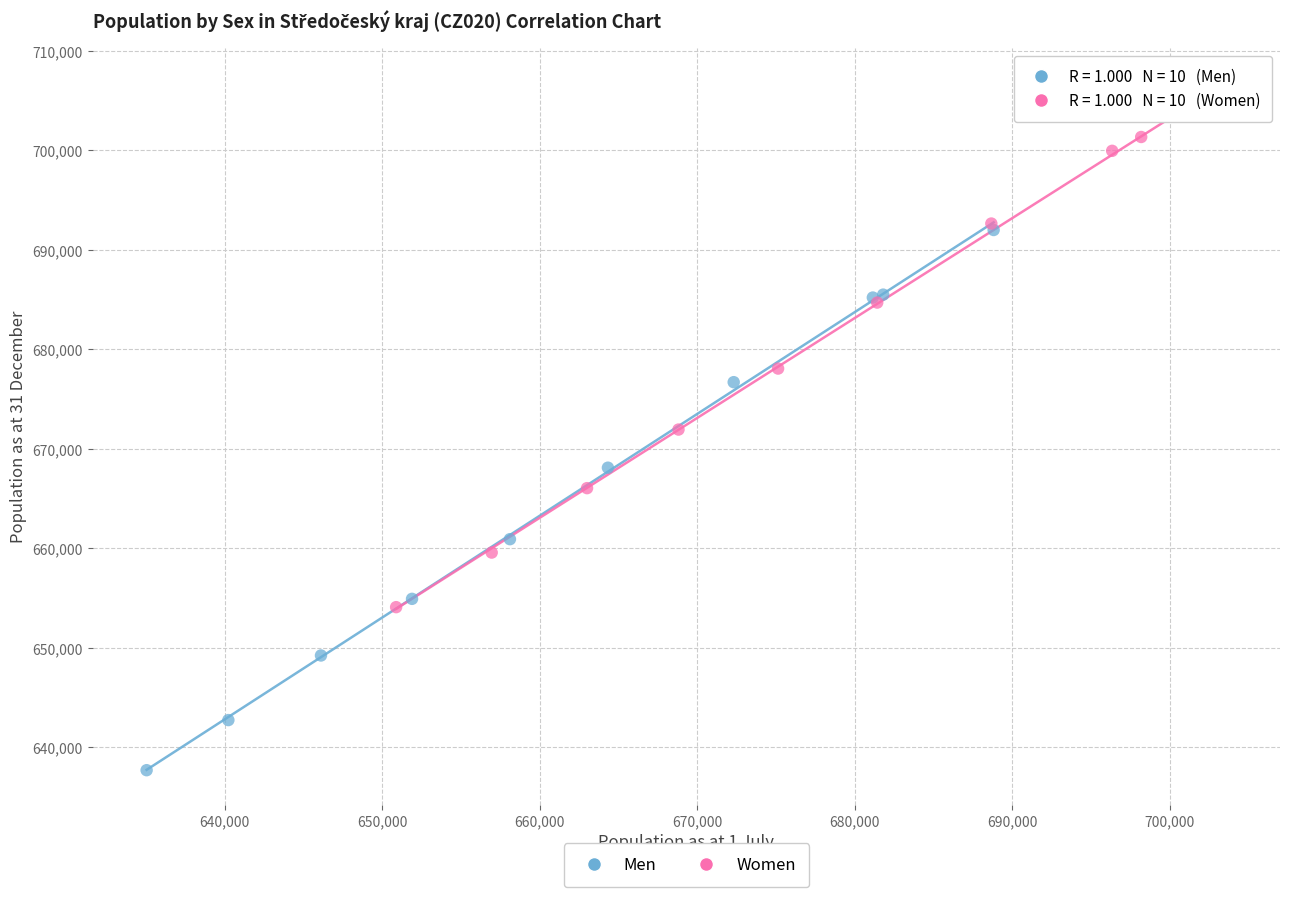

Which series contains the lowest Y value?

Men